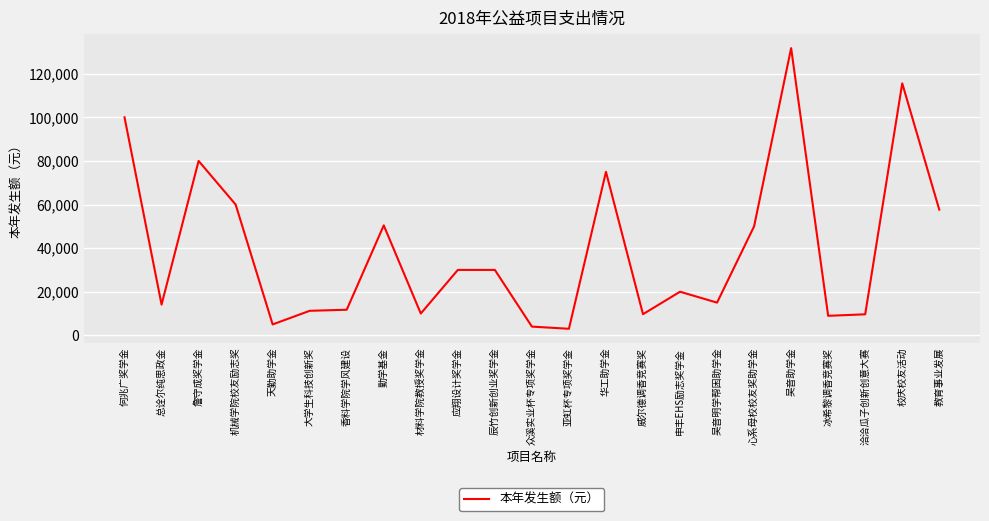

True or false: the data shows 18066.4 at 大学生科技创新奖.

False